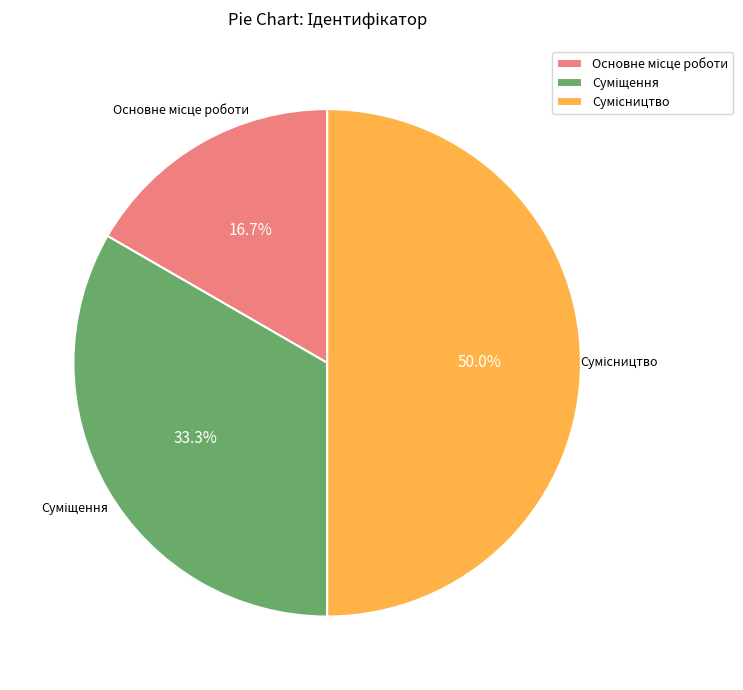

Count the number of slices in the pie.

3